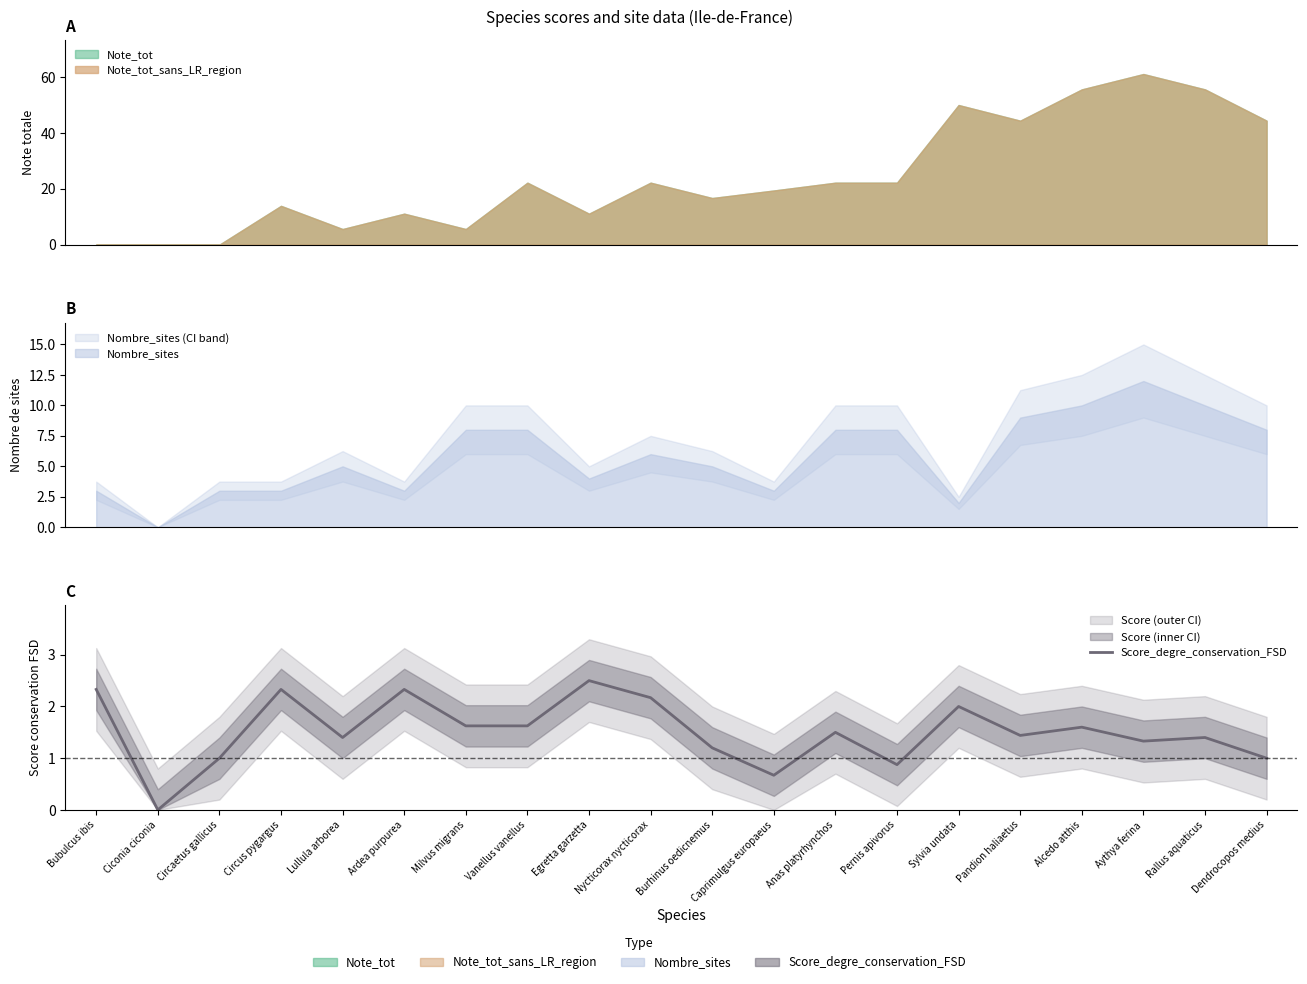

How many interior local peaks (higher than both neighbors) does the data have?

7